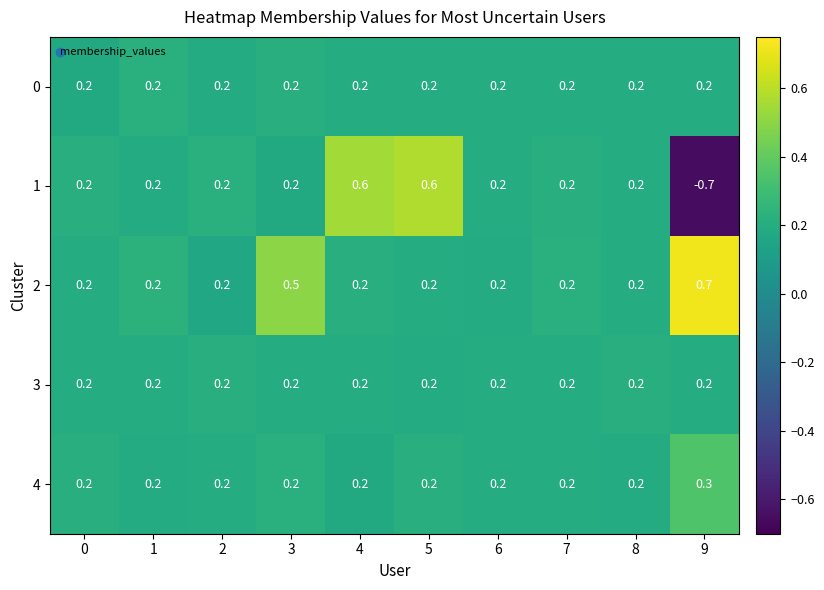

How many 1 values are between 0 and 1?

9